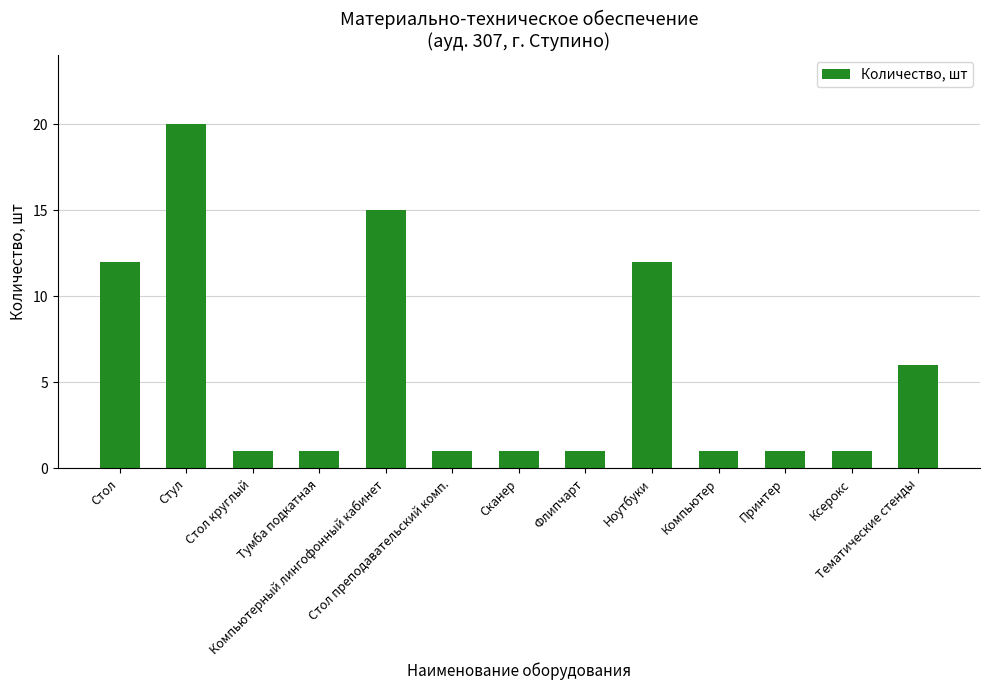

The value at Тематические стенды is 2. True or false?

False